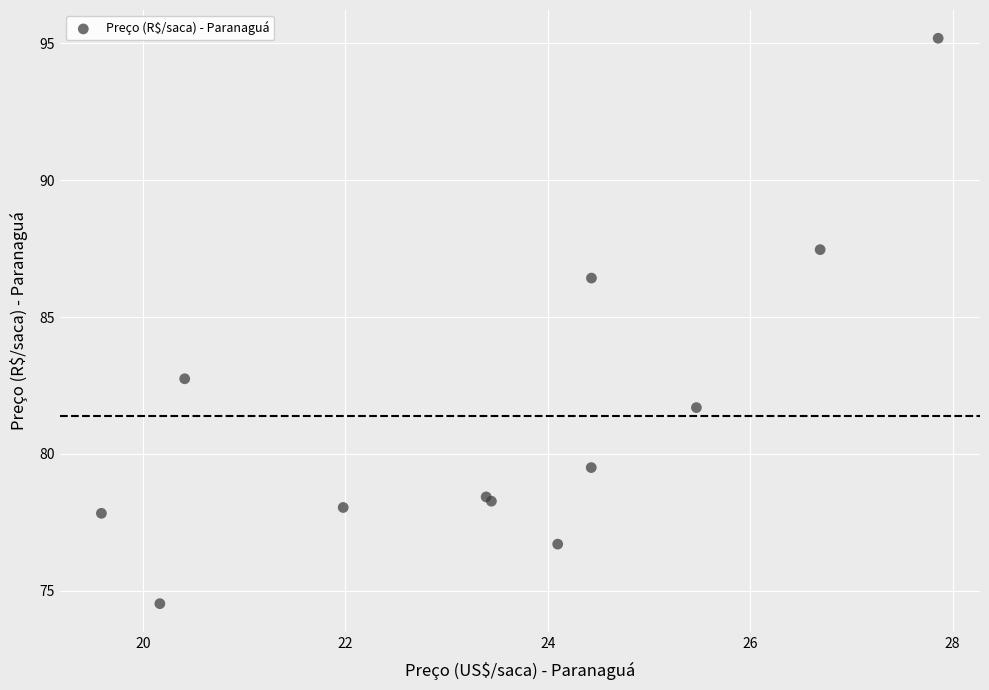

What Y value in the scatter plot is closest to 84?

82.7